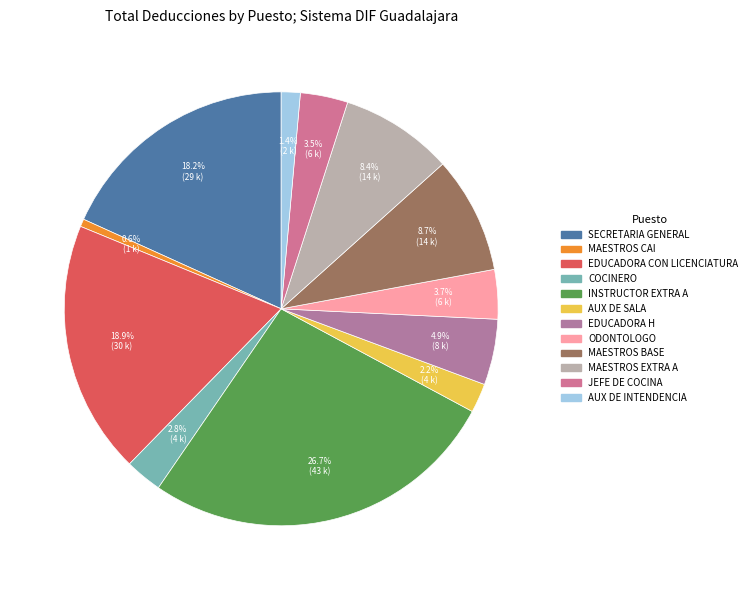

Count the number of slices in the pie.

12